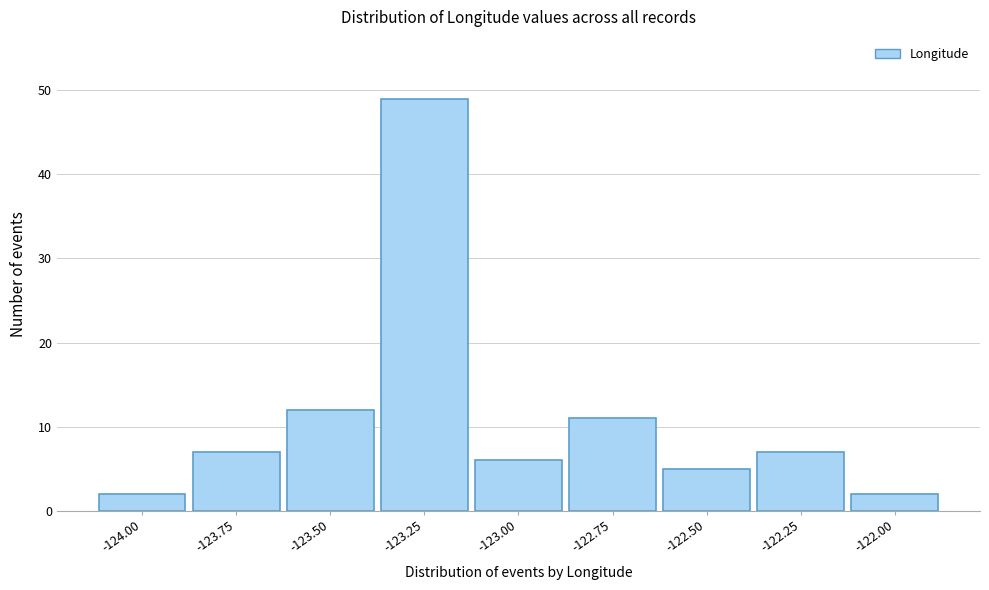

Reading right to left, transcribe all the data shown in this chart.

-122.00=2	-122.25=7	-122.50=5	-122.75=11	-123.00=6	-123.25=49	-123.50=12	-123.75=7	-124.00=2